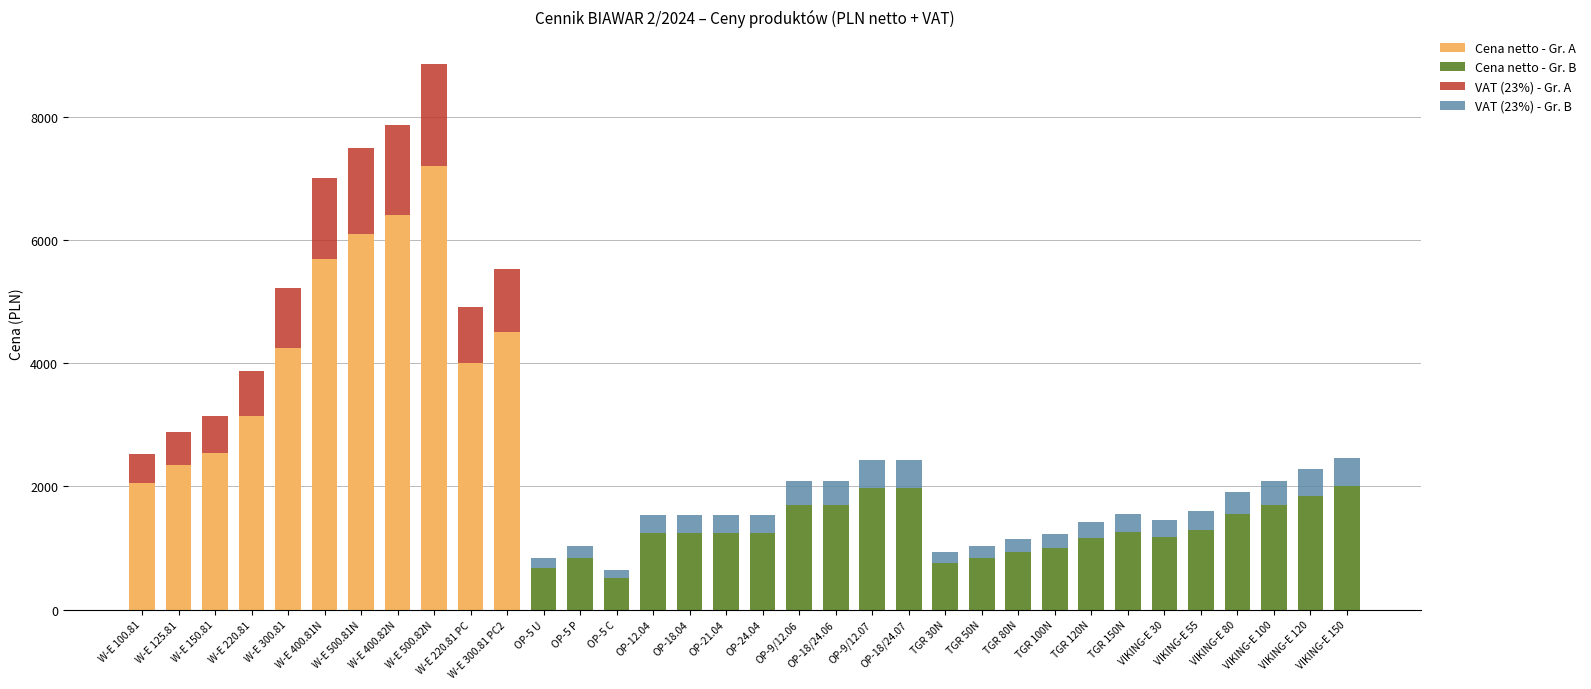

The value of Cena netto - Gr. A at W-E 150.81 is 1205.0. True or false?

False